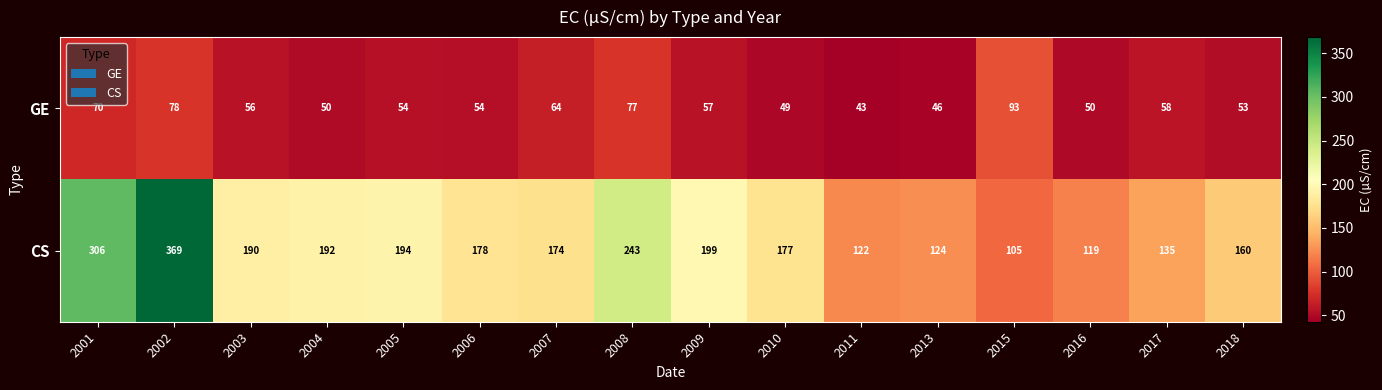

The value of CS at 2009 is 135. True or false?

False